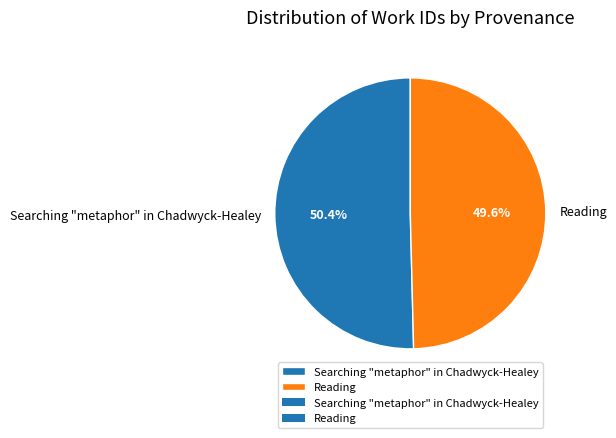

Between Searching "metaphor" in Chadwyck-Healey and Reading, which is larger?

Searching "metaphor" in Chadwyck-Healey